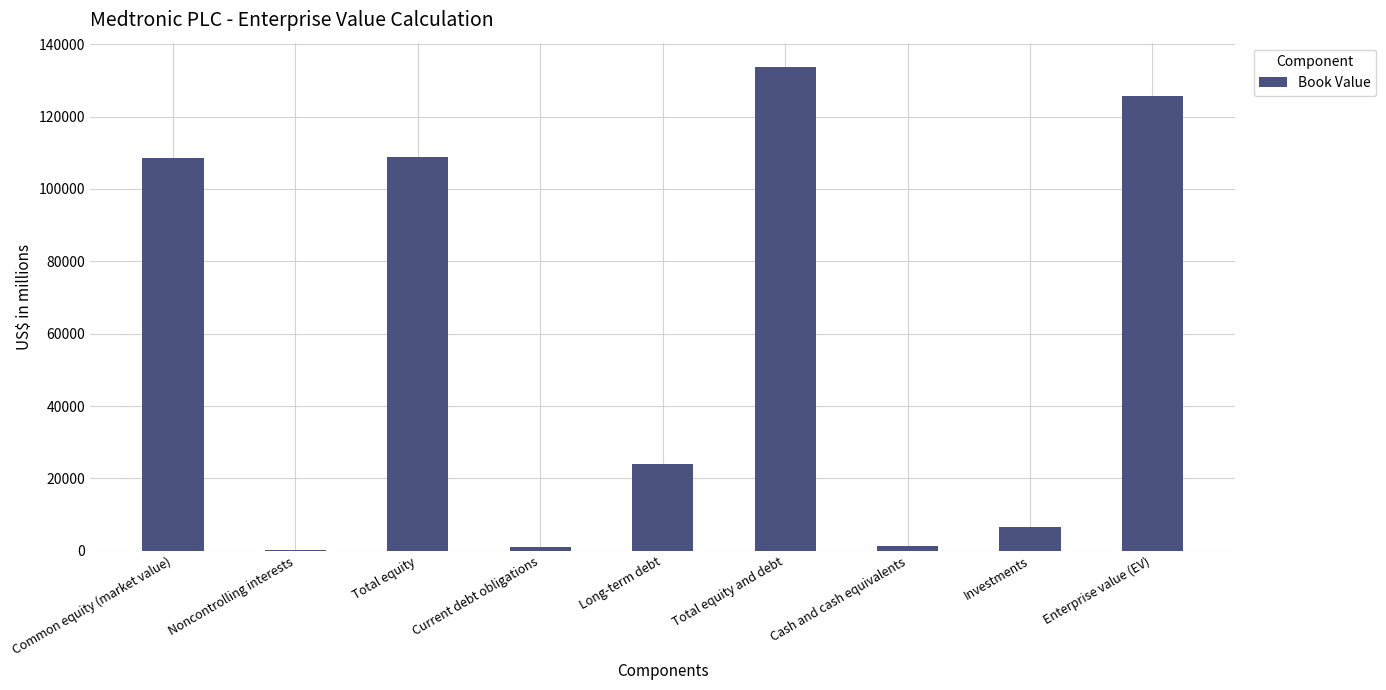

Which has a higher value, Total equity or Investments?

Total equity